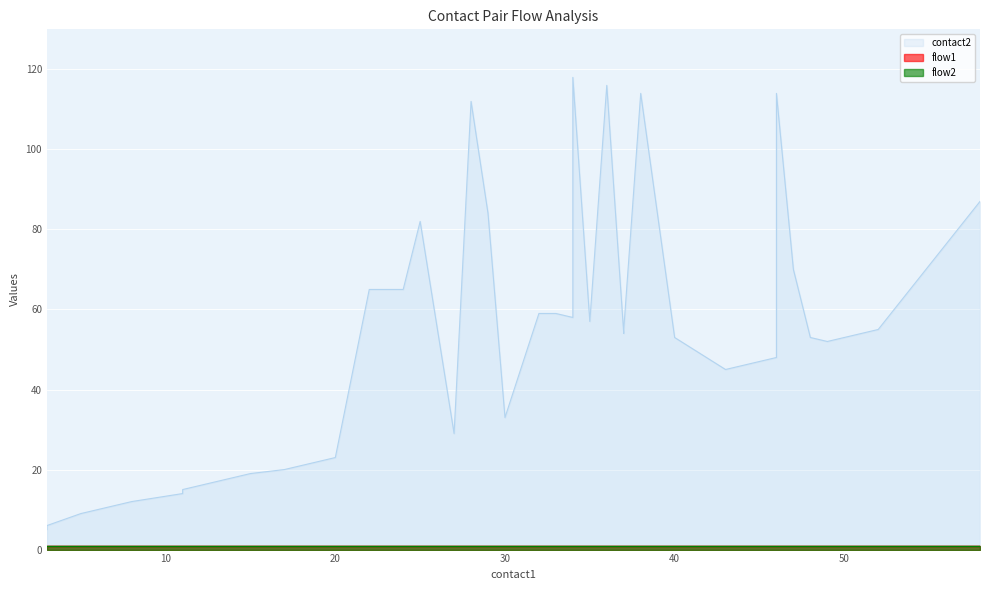

What is the sum of the contact2 values at 32 and 33?

118